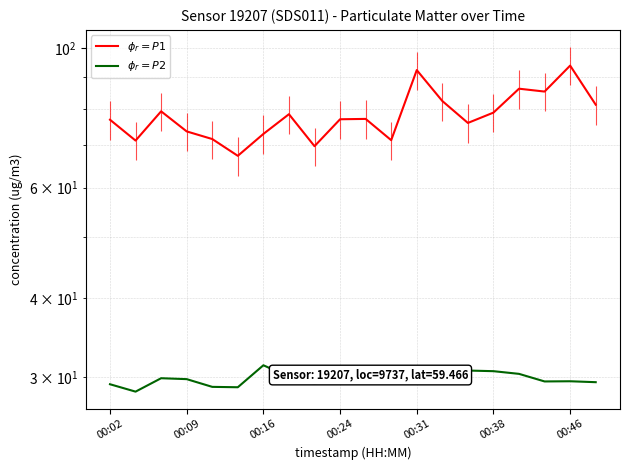

In $\phi_r=P1$, how many points are lower than both neighbors (excluding endpoints)?

6